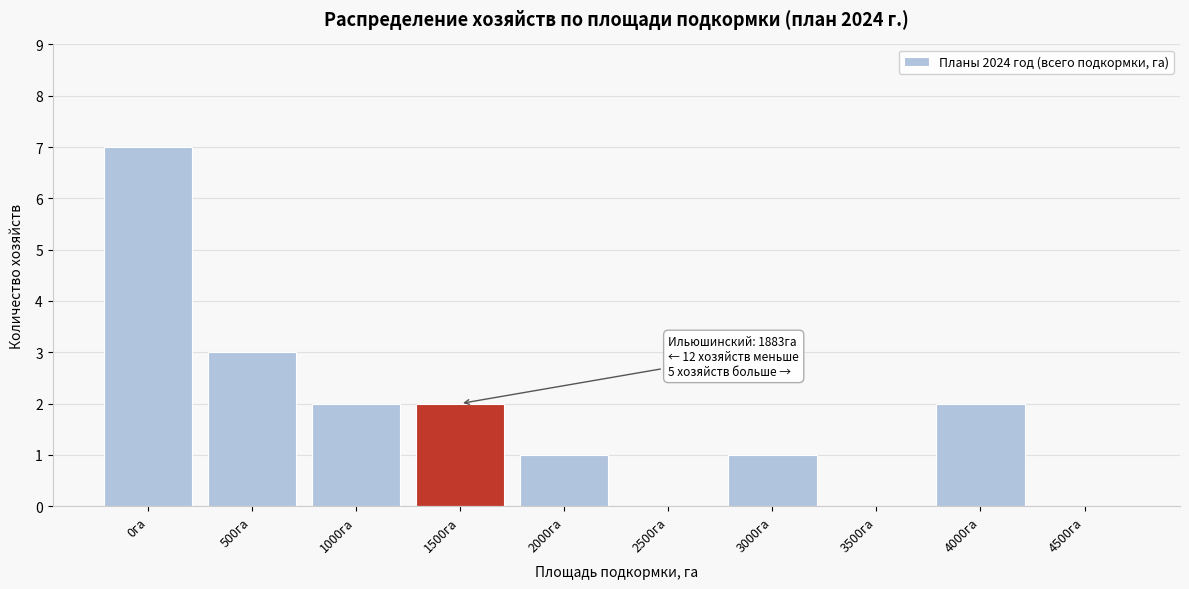

Reading left to right, list all the values displayed in this chart.

0га=7	500га=3	1000га=2	1500га=2	2000га=1	2500га=0	3000га=1	3500га=0	4000га=2	4500га=0